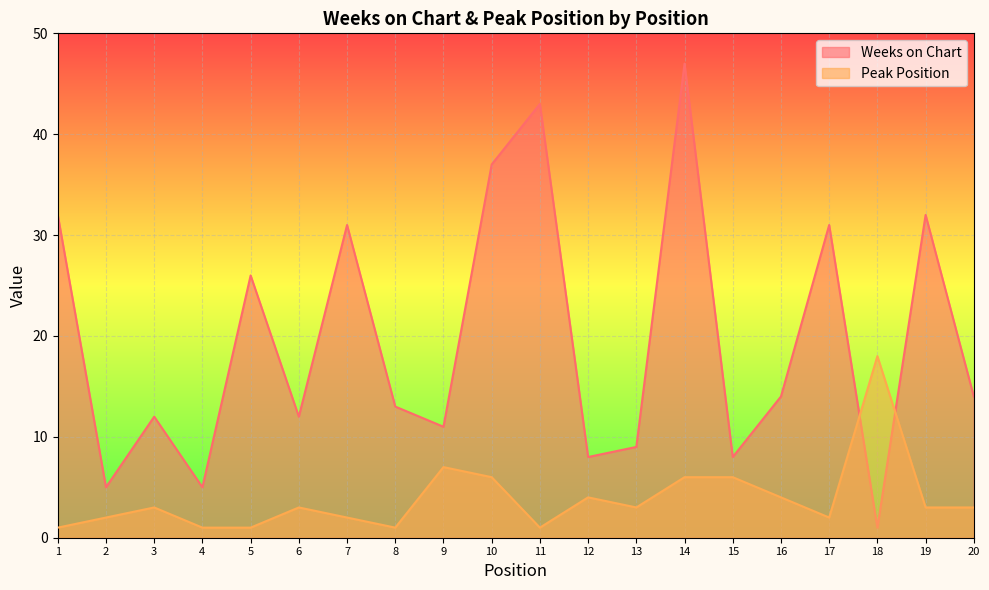

At which label does Peak Position first exceed 3?

9